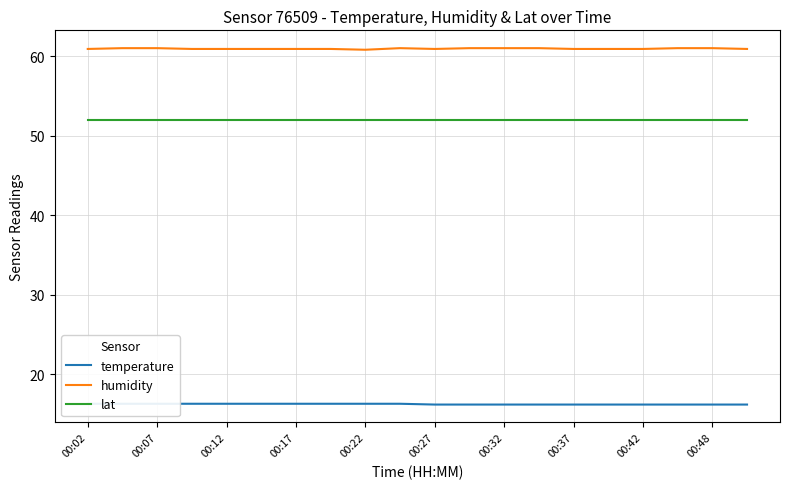

At which label does temperature reach its peak?

00:02